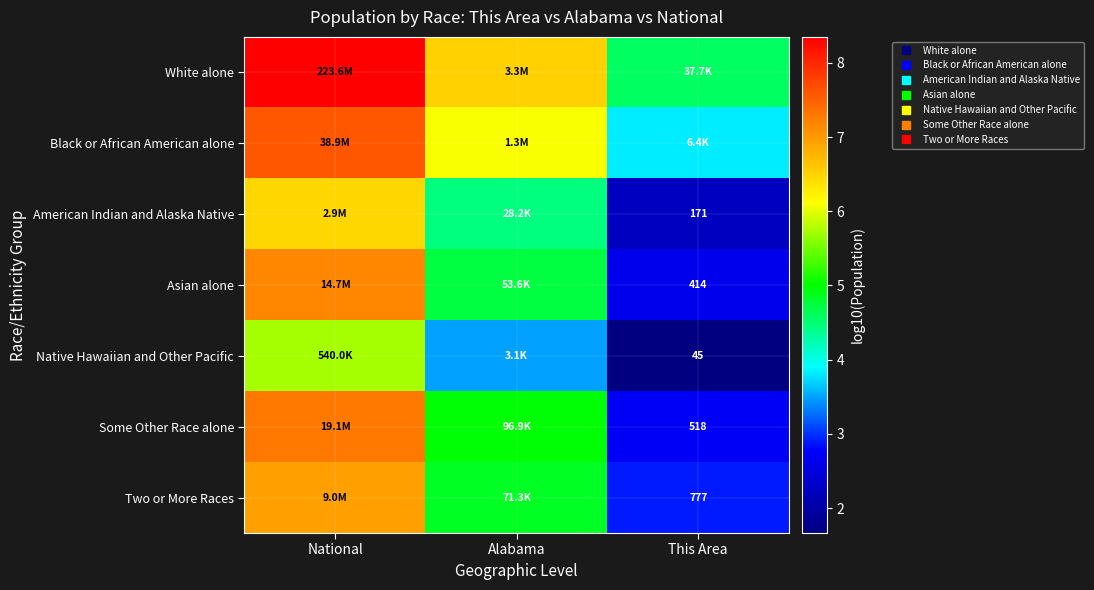

How many data points in Black or African American alone are less than 6?

1